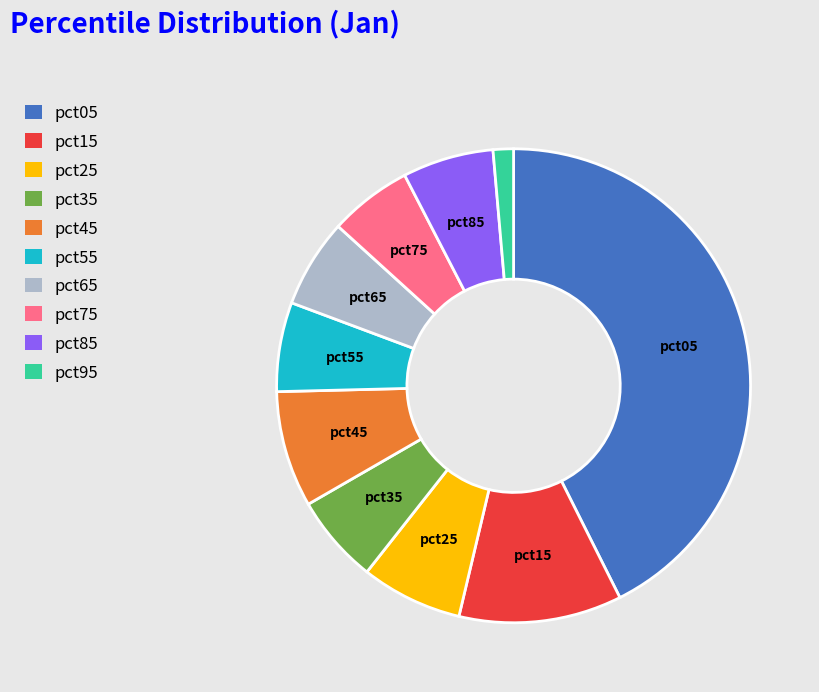

Combined, do pct15 and pct55 account for over 50%?

No